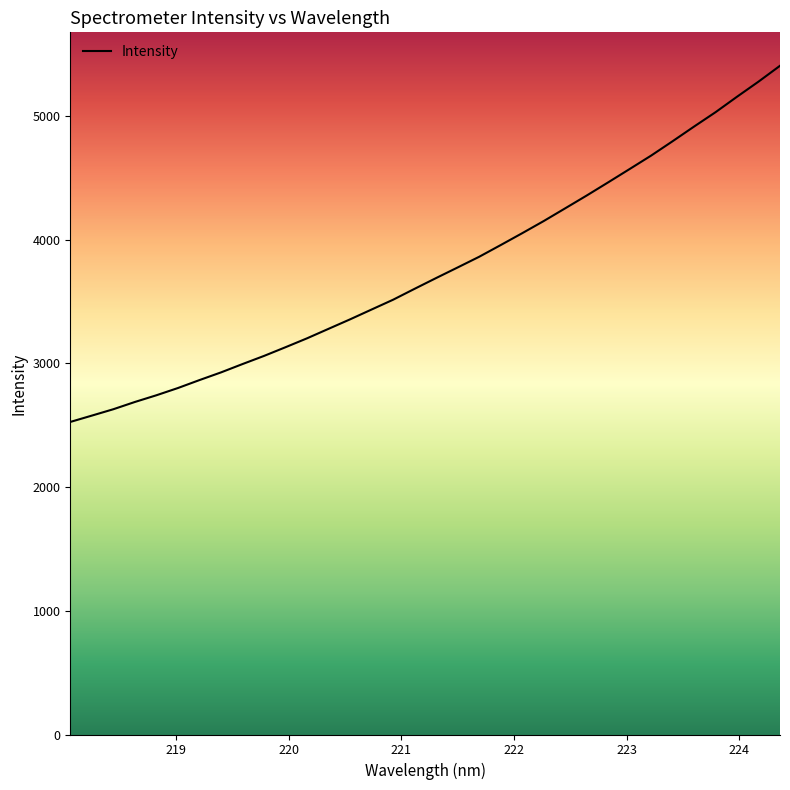

What is the minimum value shown in the chart?

2525.8